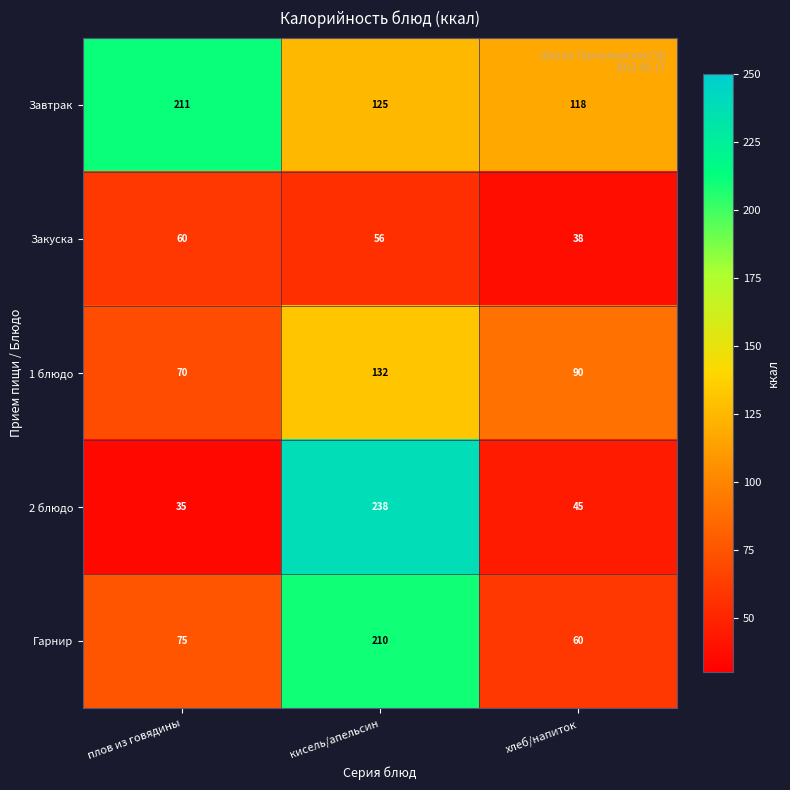

At which category does the chart reach its peak across all series?

кисель/апельсин